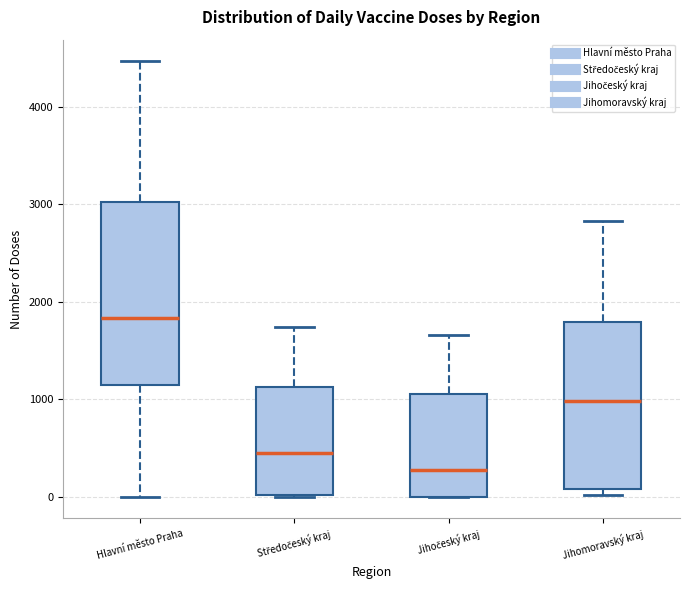

Reading left to right, read every box against the y-axis: the position of its median line, the range the box covers, and the ends of its whiskers. The values are not printed on the chart, so give them approximately, as read against the axis.

Hlavní město Praha: median 1800, box 1100 to 3000, whiskers 0 to 4500
Středočeský kraj: median 400, box 0 to 1100, whiskers 0 to 1700
Jihočeský kraj: median 300, box 0 to 1100, whiskers 0 to 1700
Jihomoravský kraj: median 1000, box 100 to 1800, whiskers 0 to 2800